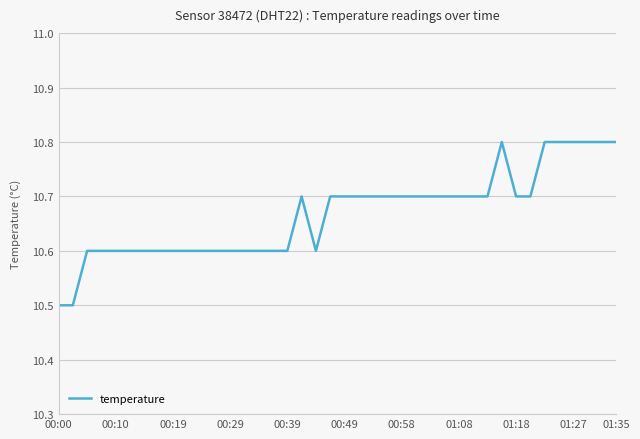

What is the smallest value displayed?

10.5